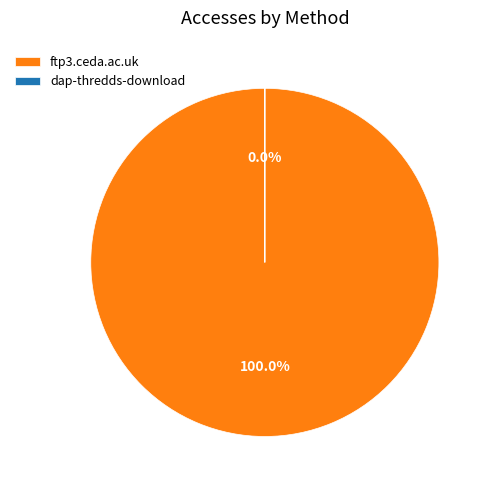

What is the smallest slice in the pie chart?

dap-thredds-download